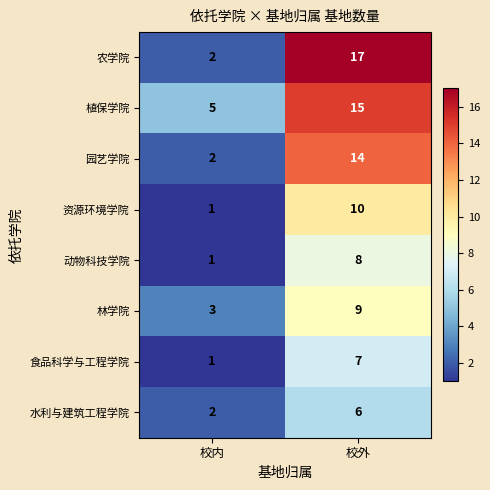

True or false: 农学院 has a value of 2 at 校内.

True